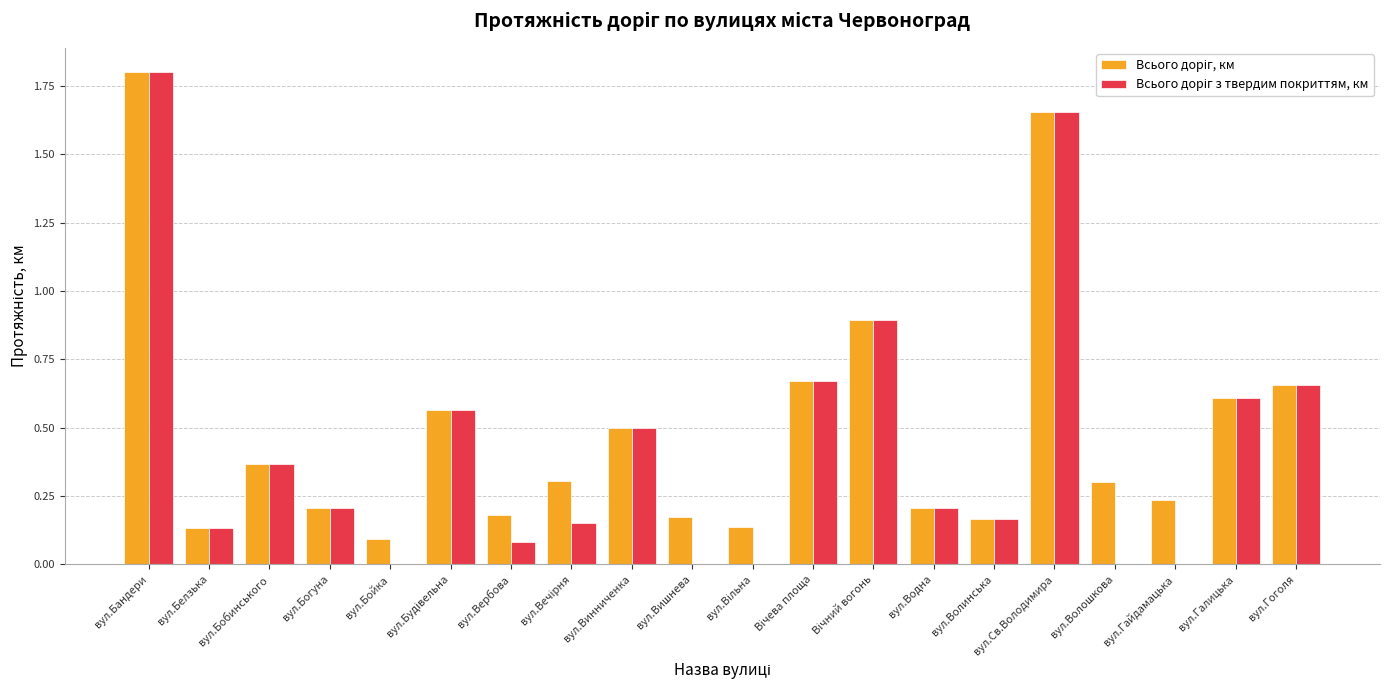

At which category is the sum across all series the highest?

вул.Бандери